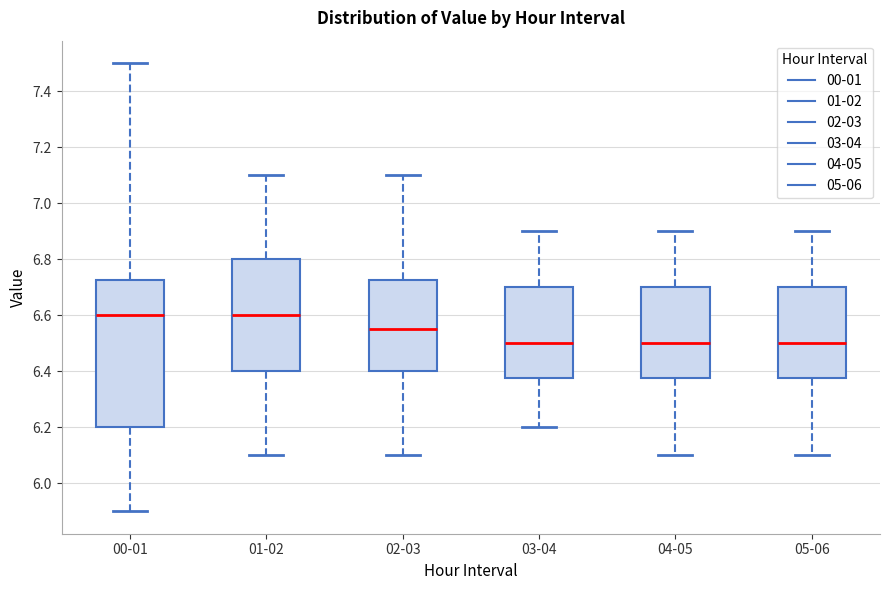

Where does the lower whisker of the box for 01-02 end on the y-axis? The values are not printed on the chart, so give them approximately, as read against the axis.

6.10